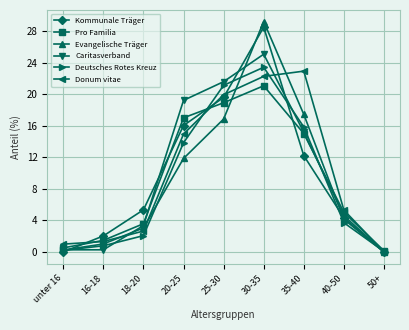

What is the difference between the maximum and minimum values in the Kommunale Träger series?

28.5